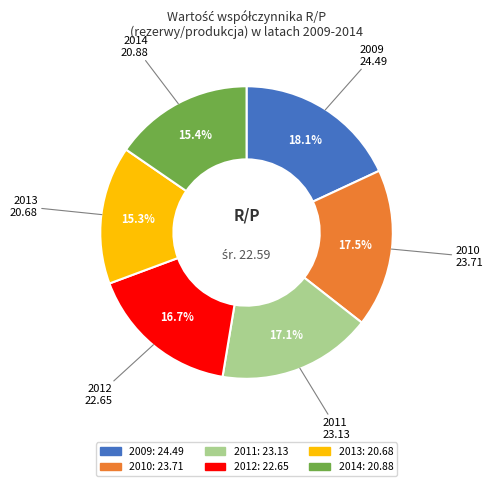

Approximately how many times larger is the value at 2011 compared to 2010?

1.0